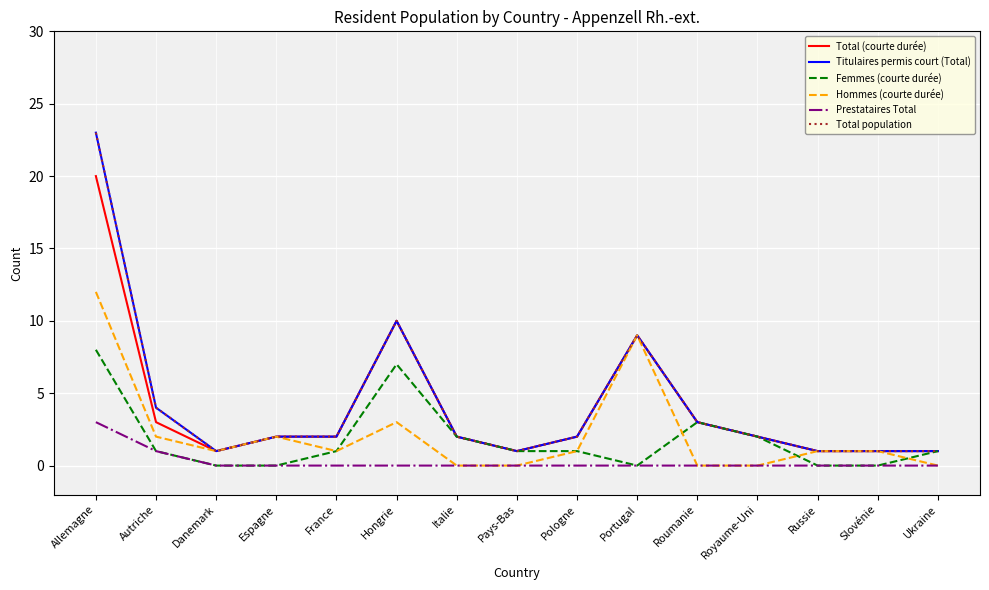

What position from the right is Roumanie?

5